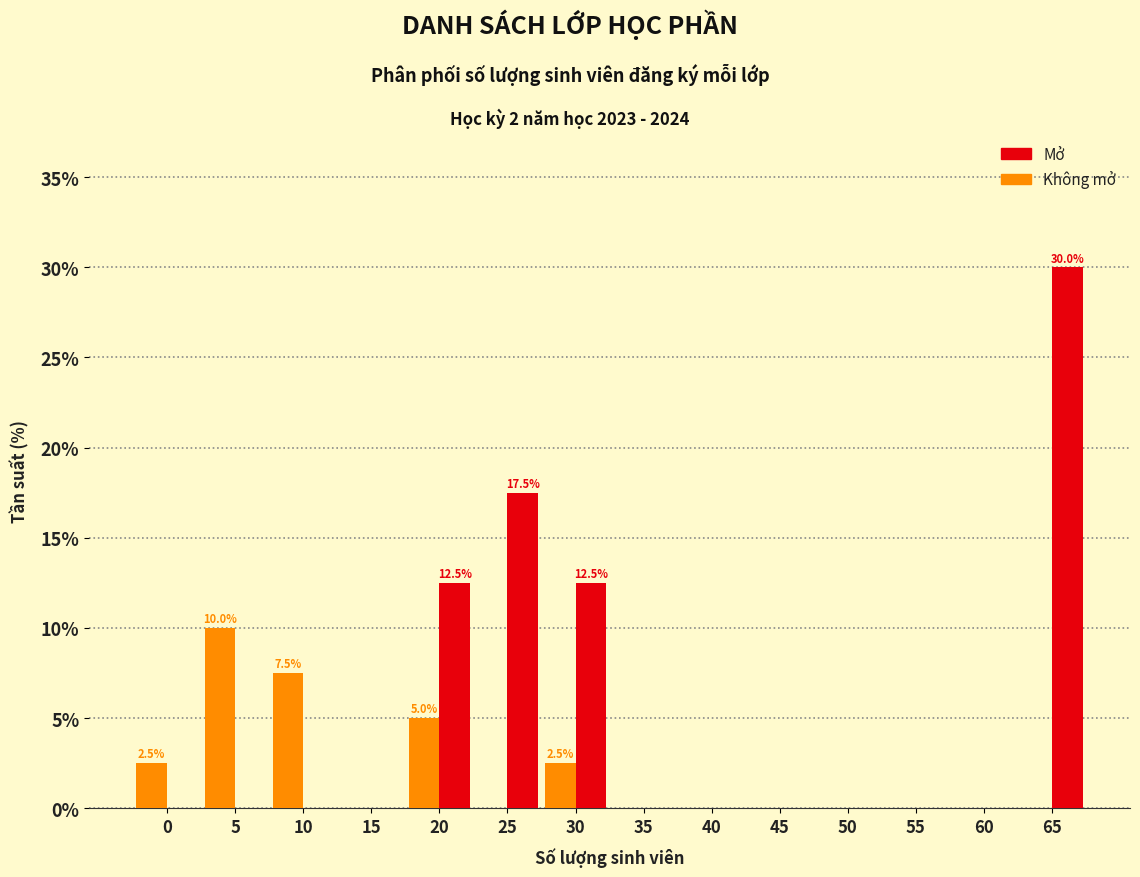

What is the sum of all Mở values?

72.5